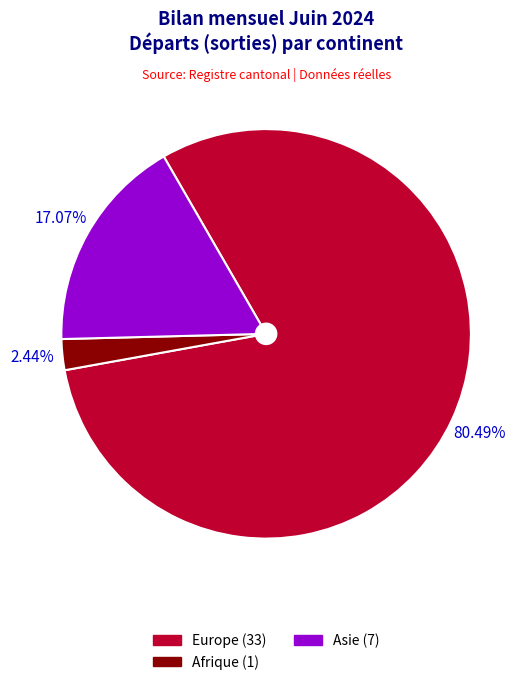

Does any single category account for the majority?

Yes